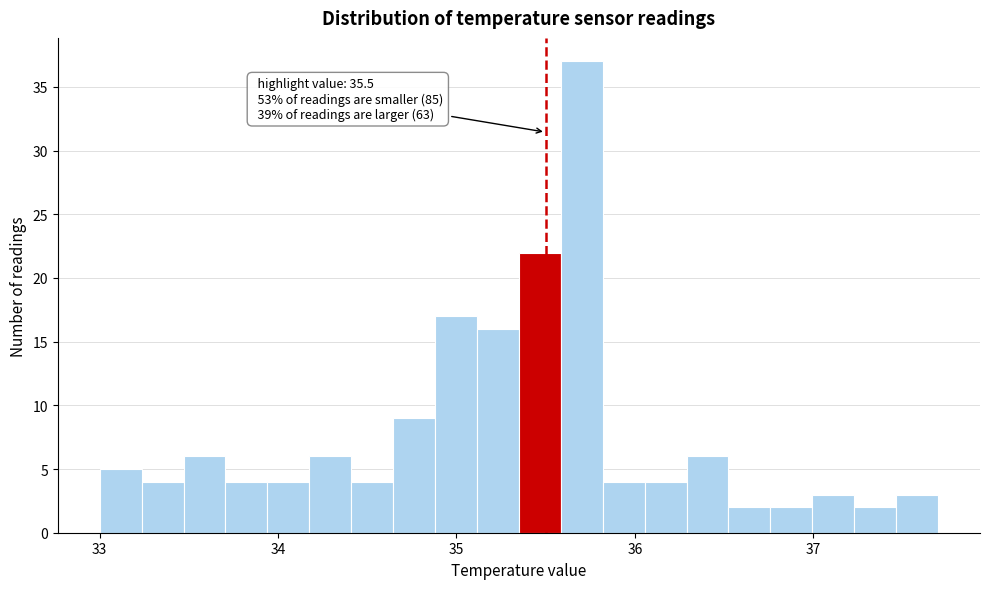

Read against the x-axis, roughly where is the centre of the tallest bar?

35.7